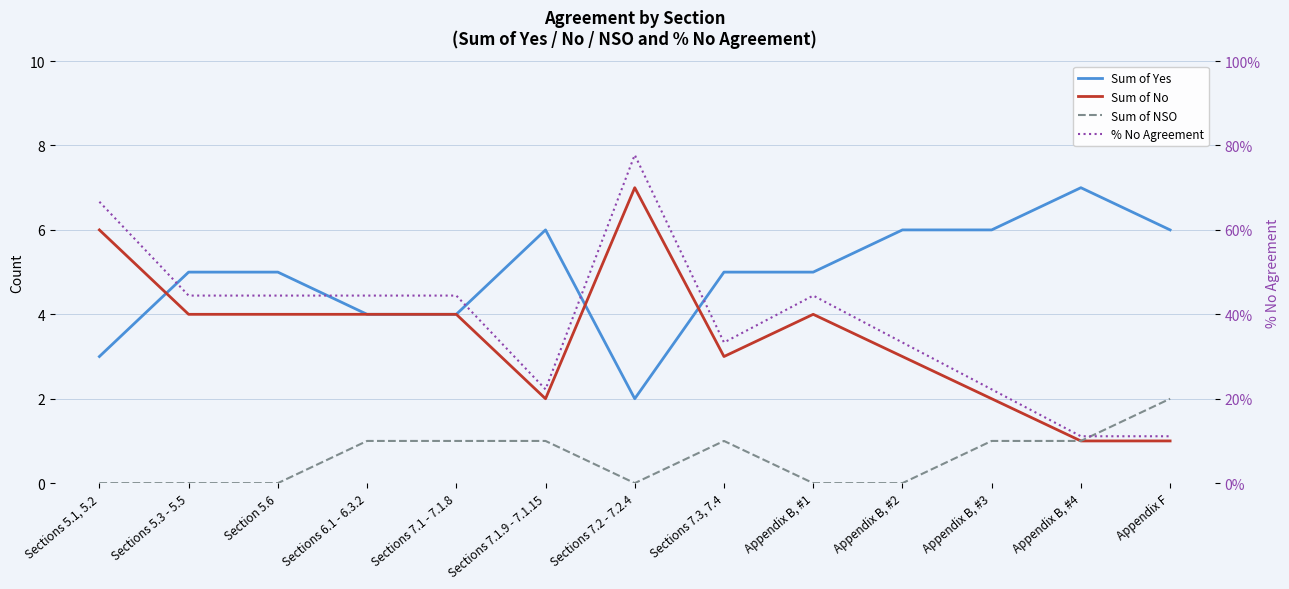

True or false: % No Agreement and Sum of NSO intersect in this chart.

False